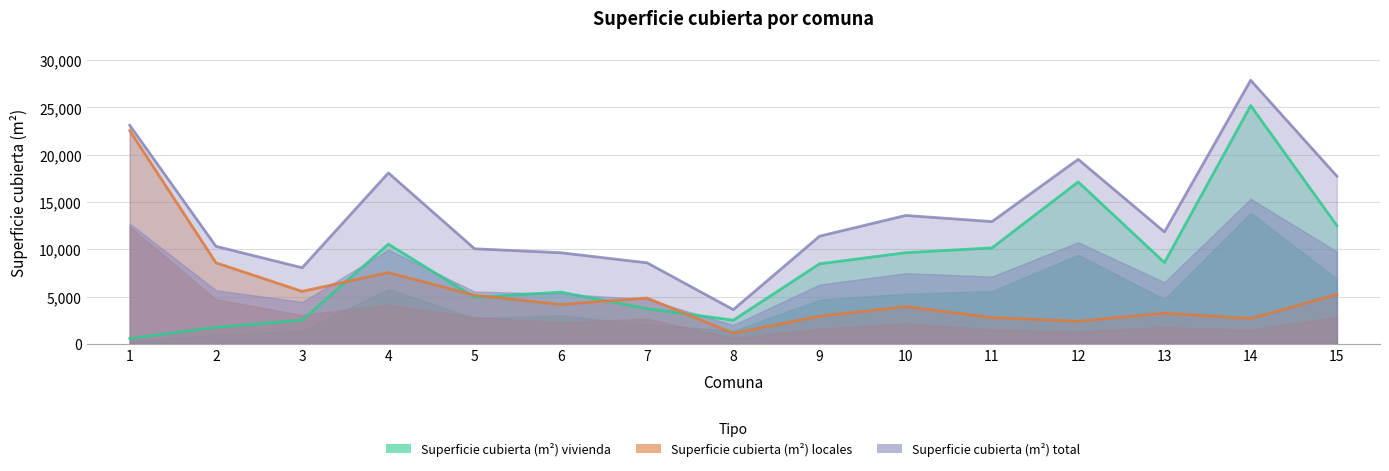

Rank the categories by Superficie cubierta (m²) vivienda value from highest to lowest.

14, 12, 15, 4, 11, 10, 13, 9, 6, 5, 7, 3, 8, 2, 1